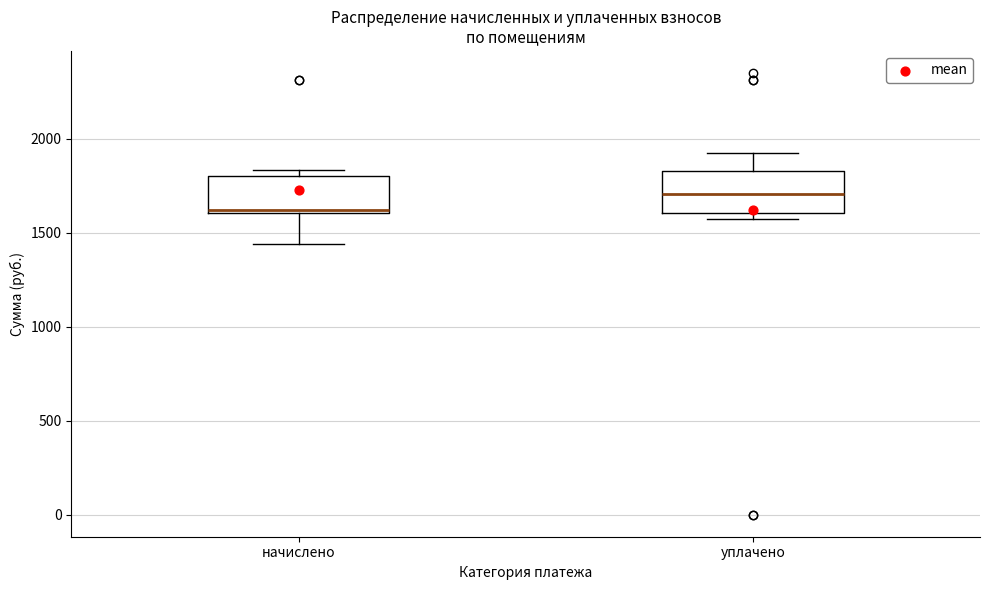

Reading left to right, transcribe this box plot: for each box, give where its median line is, the range the box spans, and where its two whiskers end, as read against the y-axis. The values are not printed on the chart, so give them approximately, as read against the axis.

начислено: median 1600 (just above the box's lower edge), box 1600 to 1800, whiskers 1450 to 1850
уплачено: median 1700, box 1600 to 1850, whiskers 1600 (just below the box's lower edge) to 1950